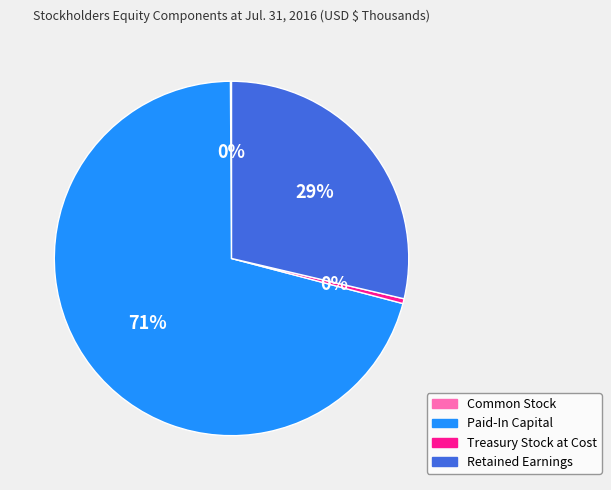

To the nearest percent, what is the average slice percentage?

25%